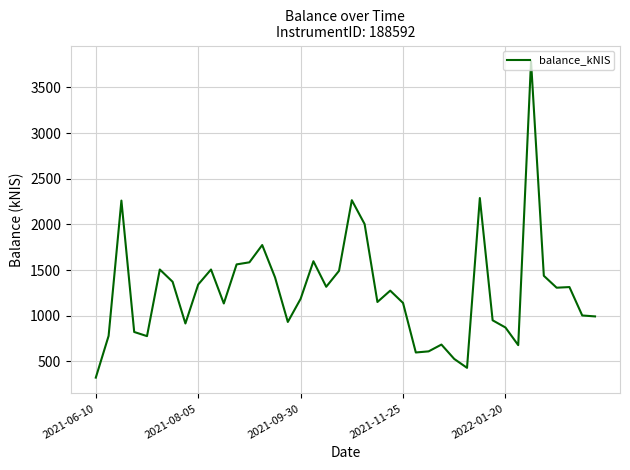

What is the smallest value displayed?

322.1